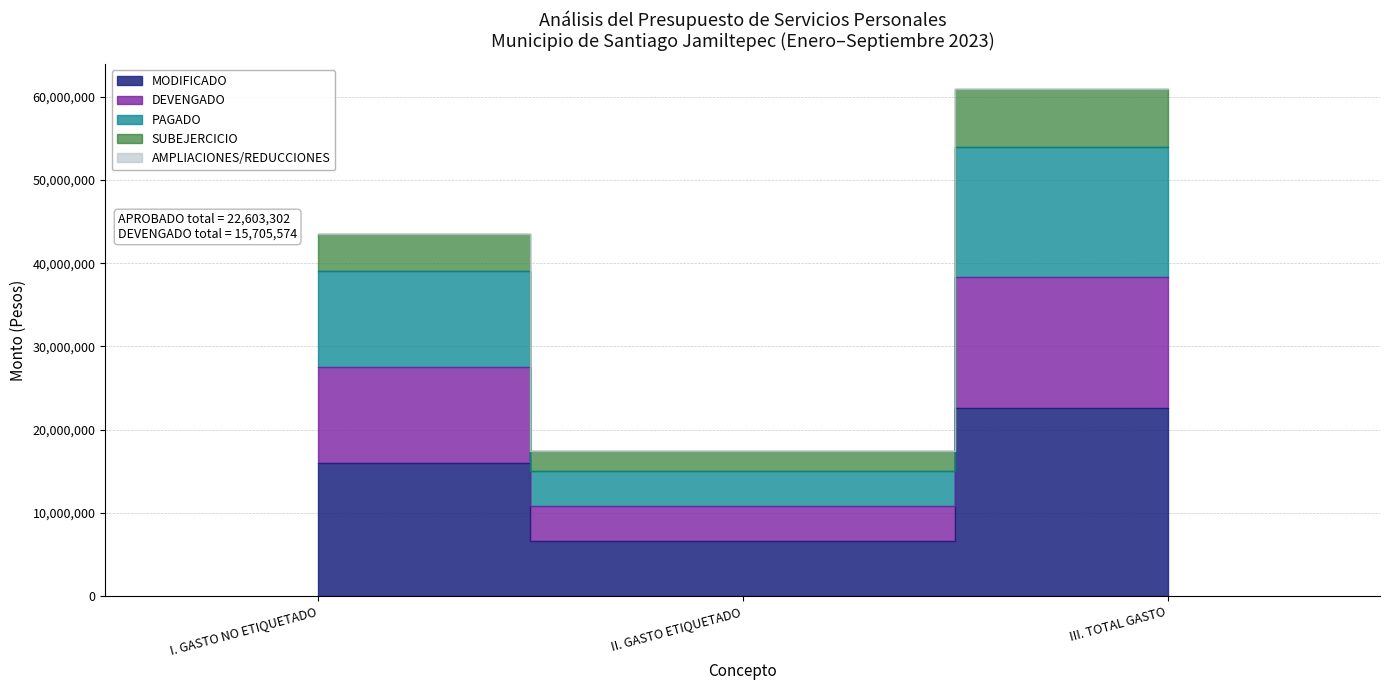

At which label is MODIFICADO closest to 14595968?

I. GASTO NO ETIQUETADO